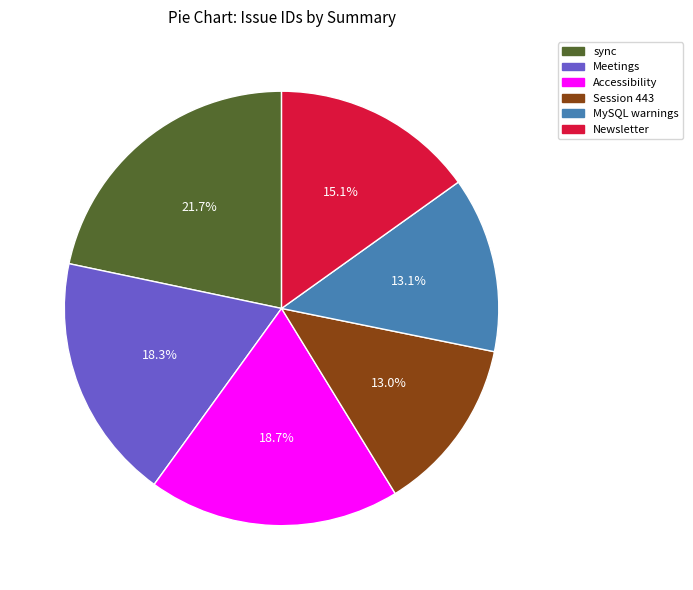

Is the sum of Newsletter and Meetings greater than half?

No